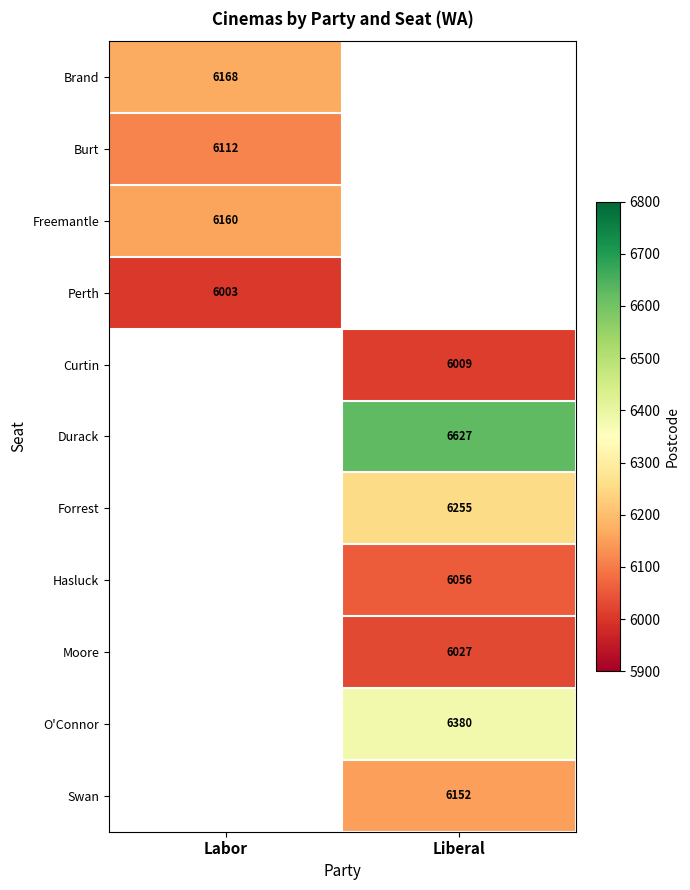

Which category has the lowest value across all series?

Labor